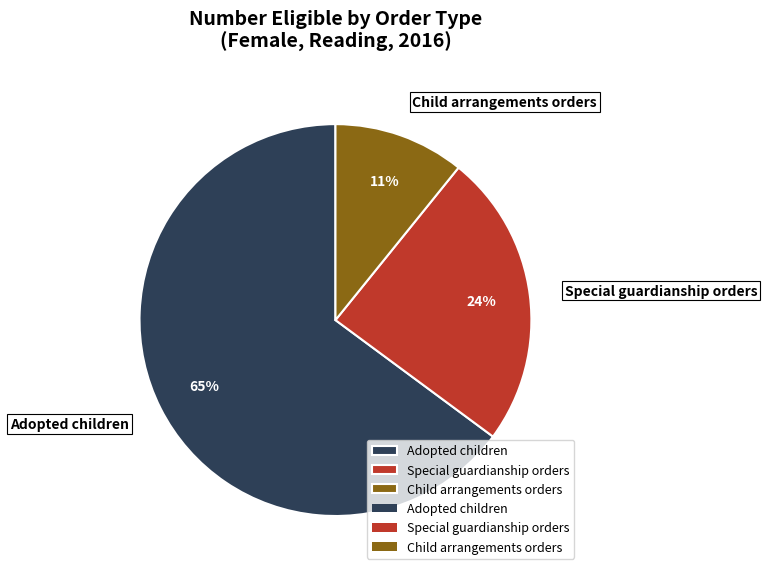

How many segments does this pie chart have?

3